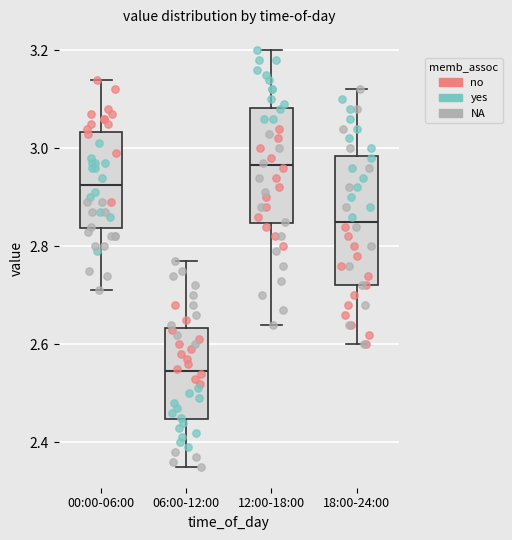

Reading left to right, transcribe this box plot: for each box, give where its median line is, the range the box spans, and where its two whiskers end, as read against the y-axis. The values are not printed on the chart, so give them approximately, as read against the axis.

00:00-06:00: median 2.92, box 2.84 to 3.04, whiskers 2.72 to 3.14
06:00-12:00: median 2.54, box 2.44 to 2.64, whiskers 2.36 to 2.78
12:00-18:00: median 2.96, box 2.84 to 3.08, whiskers 2.64 to 3.20
18:00-24:00: median 2.86, box 2.72 to 2.98, whiskers 2.60 to 3.12